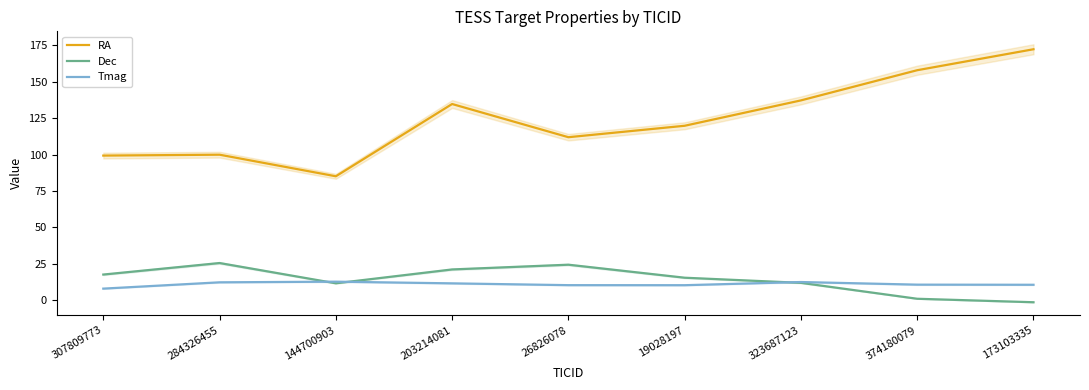

Rank the series at 203214081 from lowest to highest value.

Tmag, Dec, RA